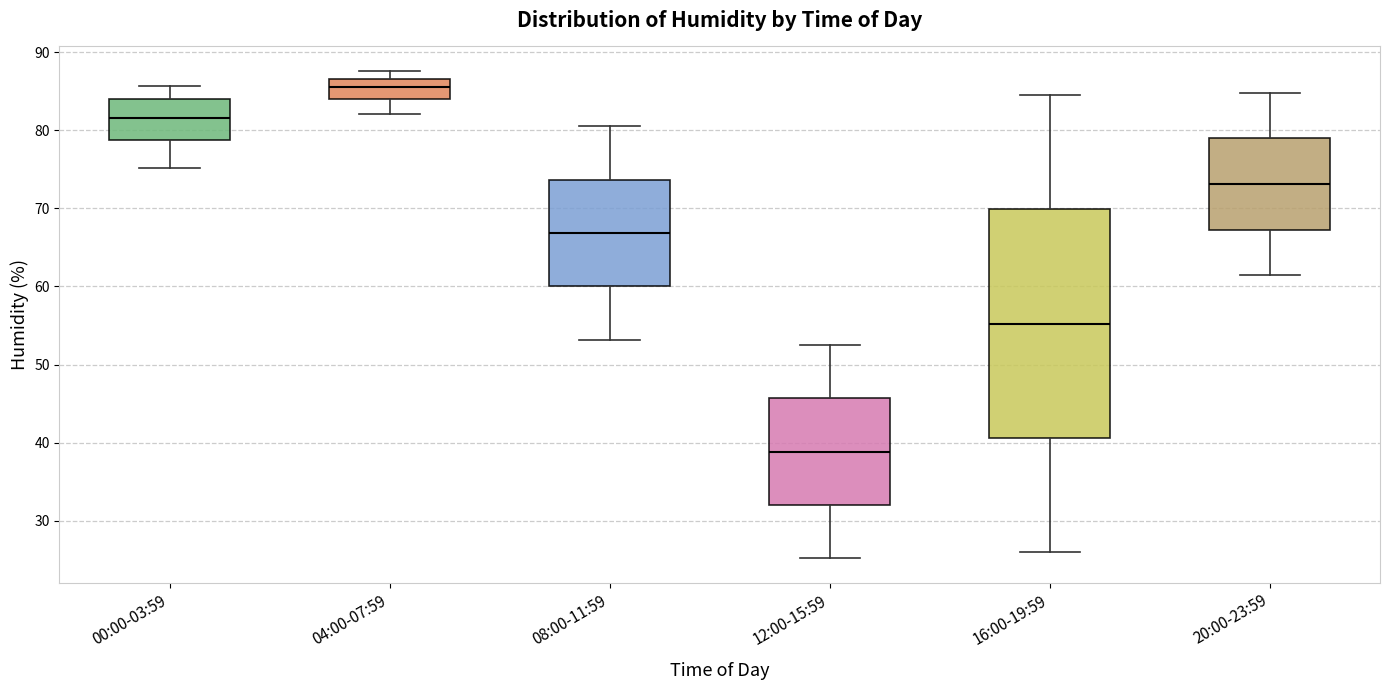

Reading left to right, transcribe this box plot: for each box, give where its median line is, the range the box spans, and where its two whiskers end, as read against the y-axis. The values are not printed on the chart, so give them approximately, as read against the axis.

00:00-03:59: median 82, box 79 to 84, whiskers 75 to 86
04:00-07:59: median 86, box 84 to 87, whiskers 82 to 88
08:00-11:59: median 67, box 60 to 74, whiskers 53 to 81
12:00-15:59: median 39, box 32 to 46, whiskers 25 to 53
16:00-19:59: median 55, box 41 to 70, whiskers 26 to 85
20:00-23:59: median 73, box 67 to 79, whiskers 61 to 85